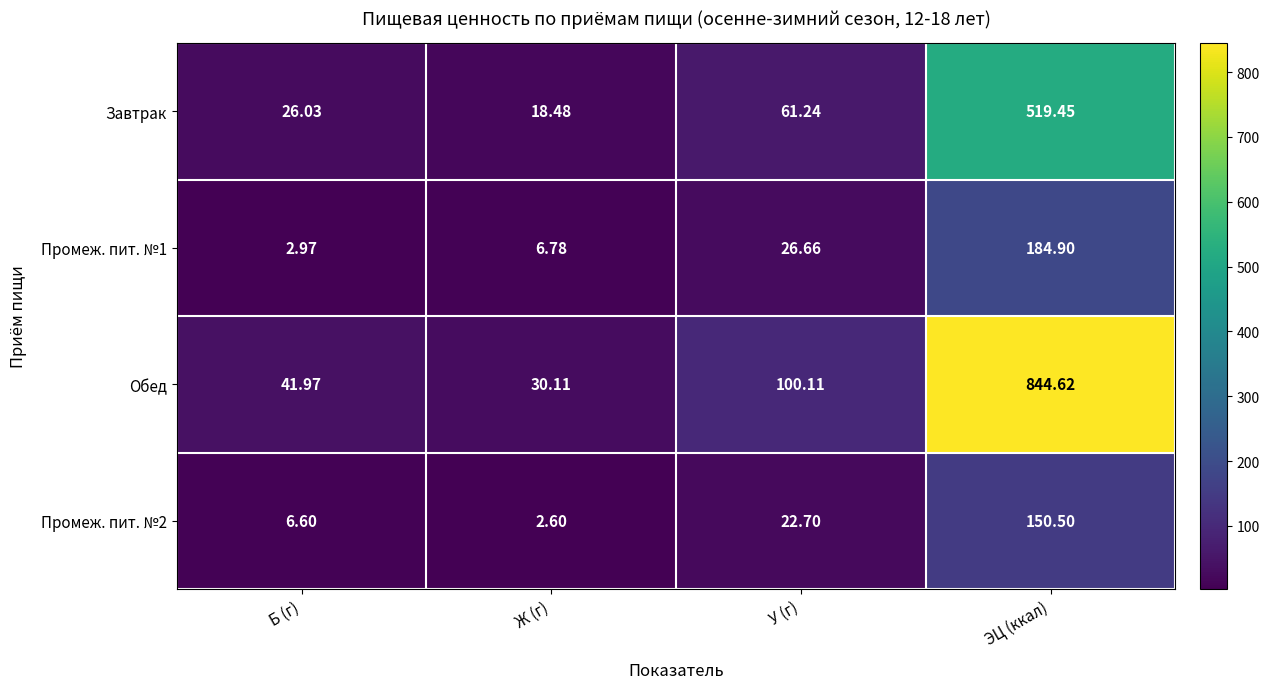

How many data points does each series have?

4